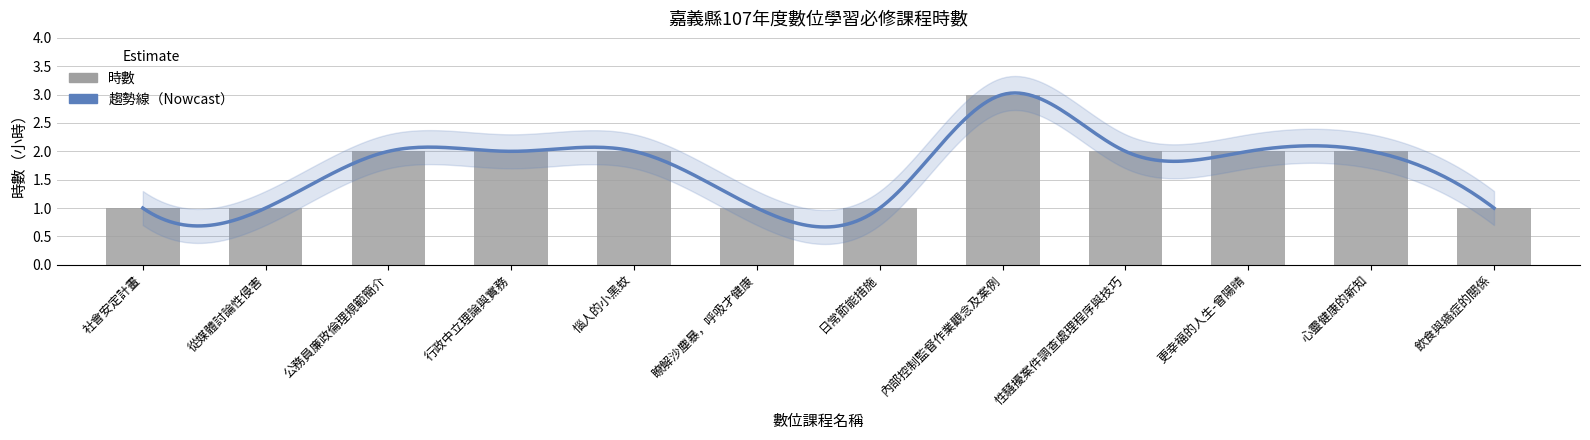

Which category has the lowest value across all series?

社會安定計畫